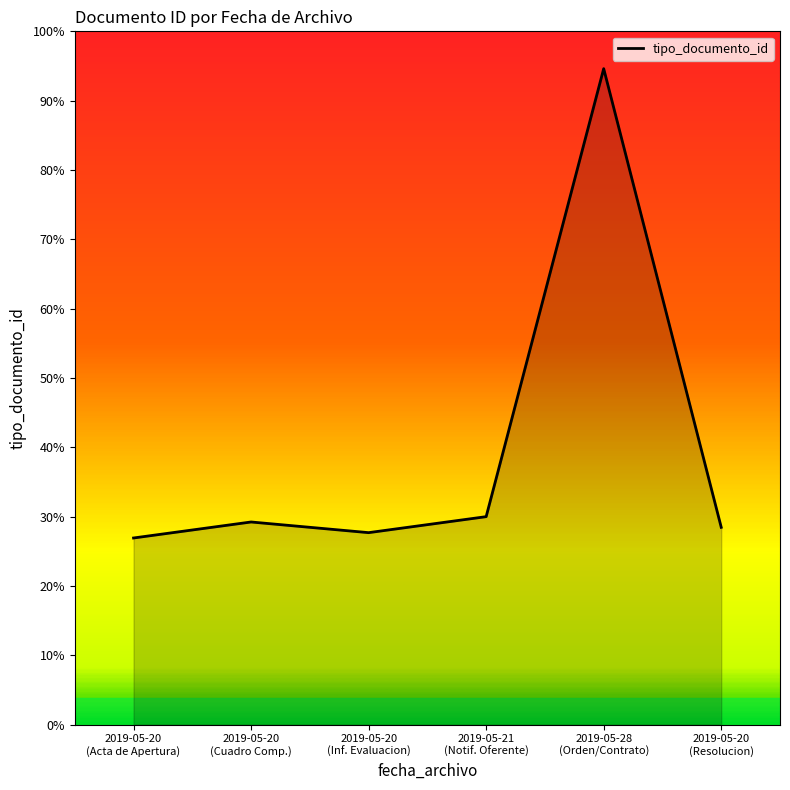

Does the chart have visible grid lines?

No